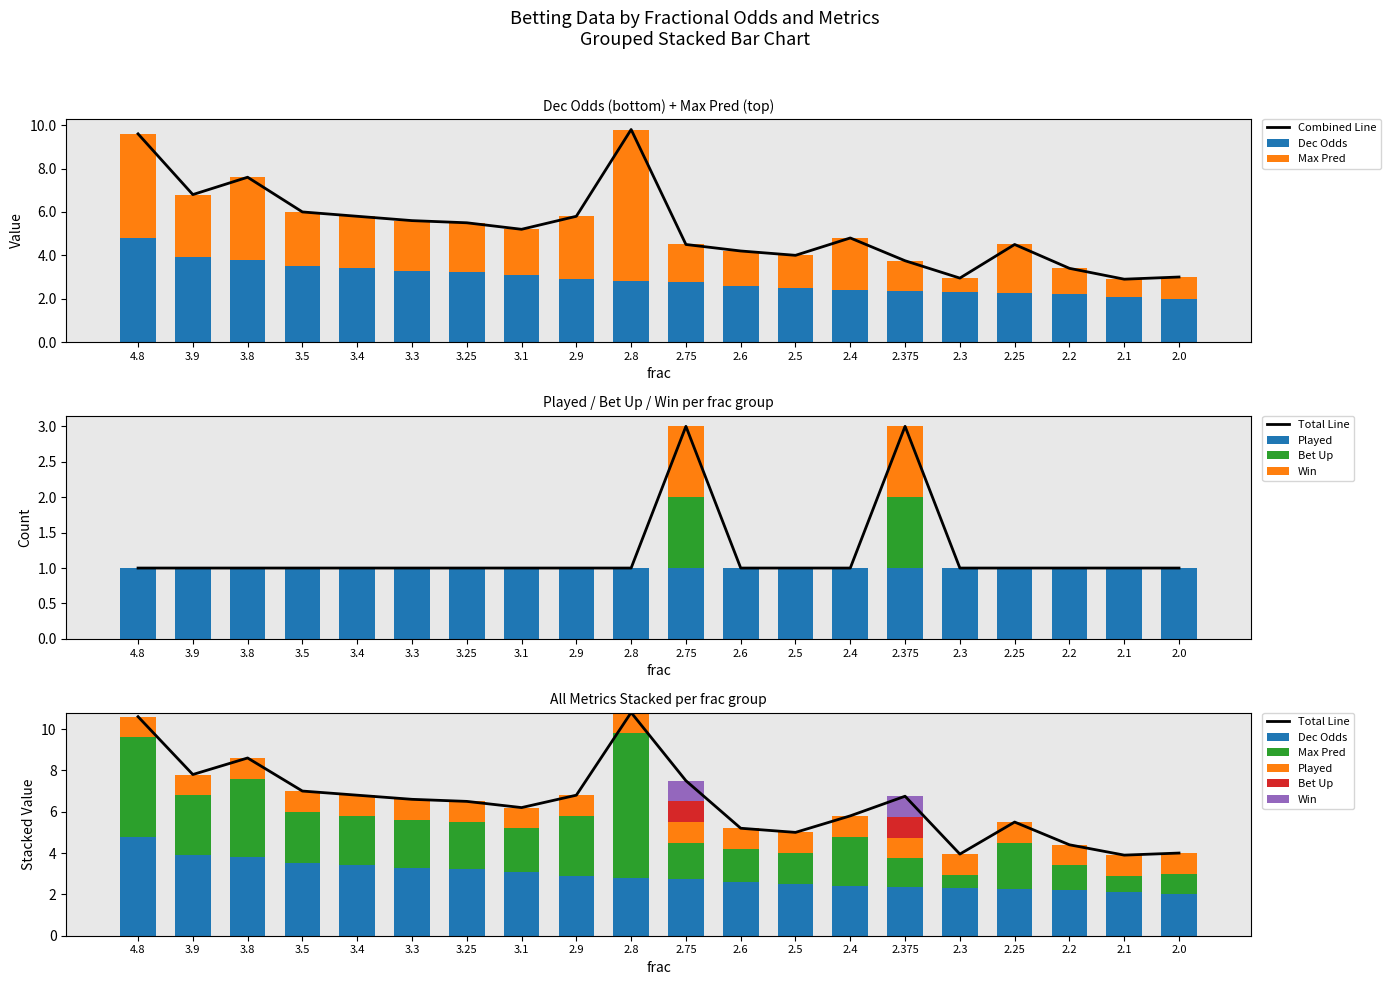

Is the value of dec at 3.3 greater than the value of bet up at 2.4?

Yes